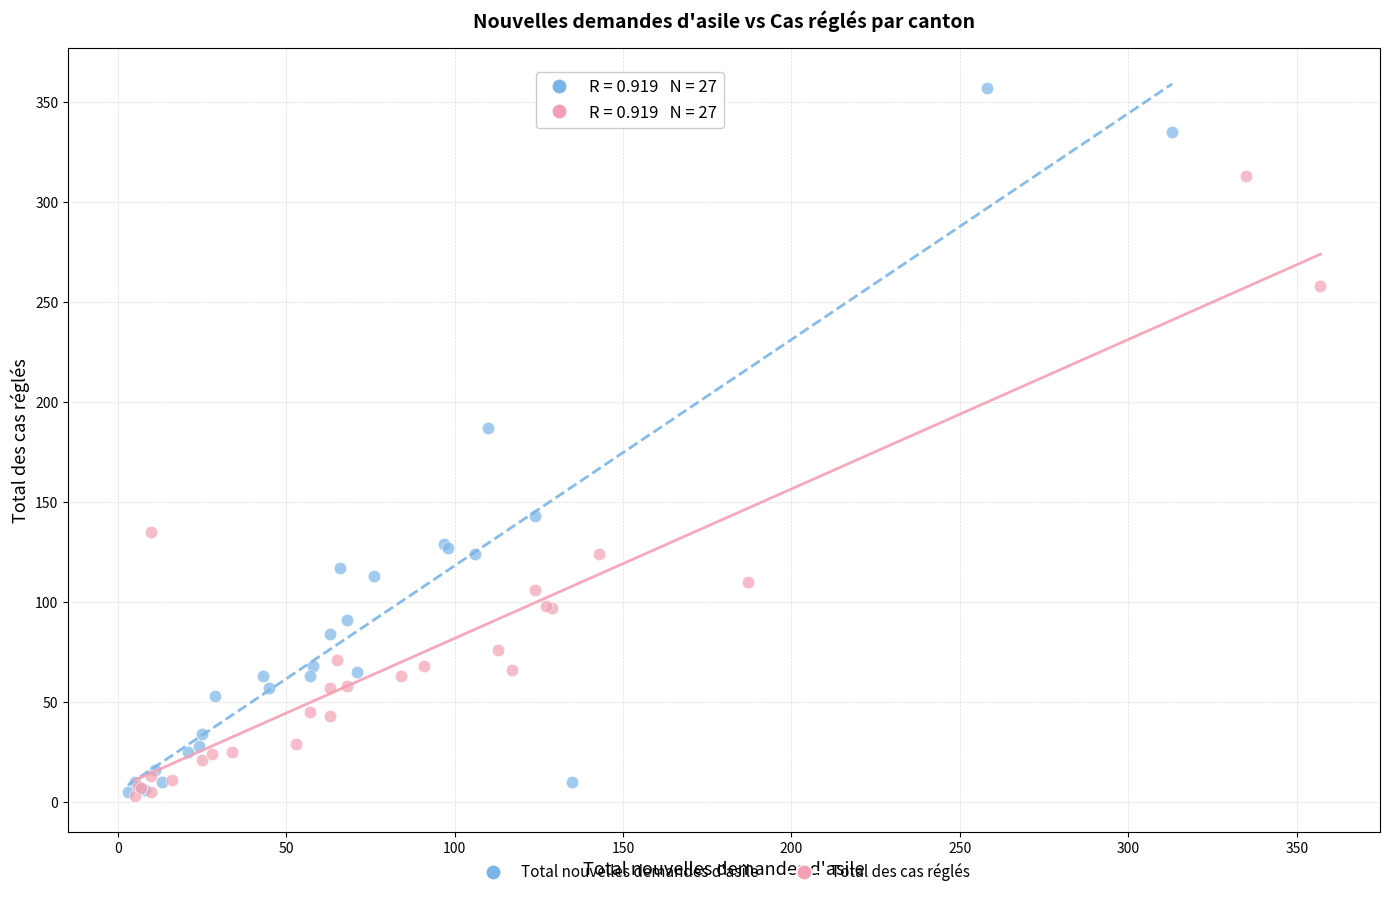

Which series contains the highest Y value?

Total nouvelles demandes d'asile